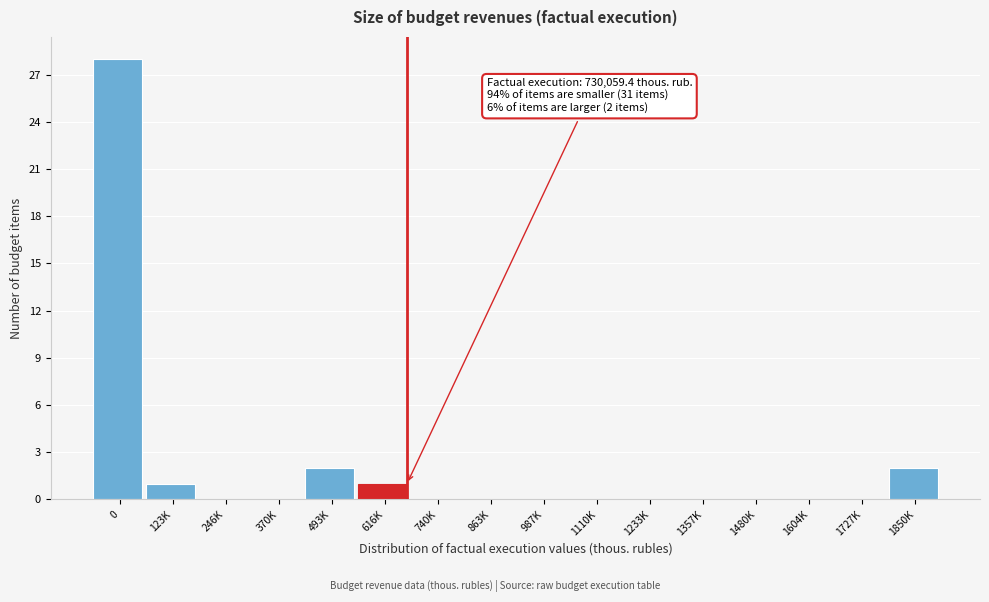

Reading right to left, extract all data points from this chart.

1850K=2	1727K=0	1604K=0	1480K=0	1357K=0	1233K=0	1110K=0	987K=0	863K=0	740K=0	616K=1	493K=2	370K=0	246K=0	123K=1	0=28